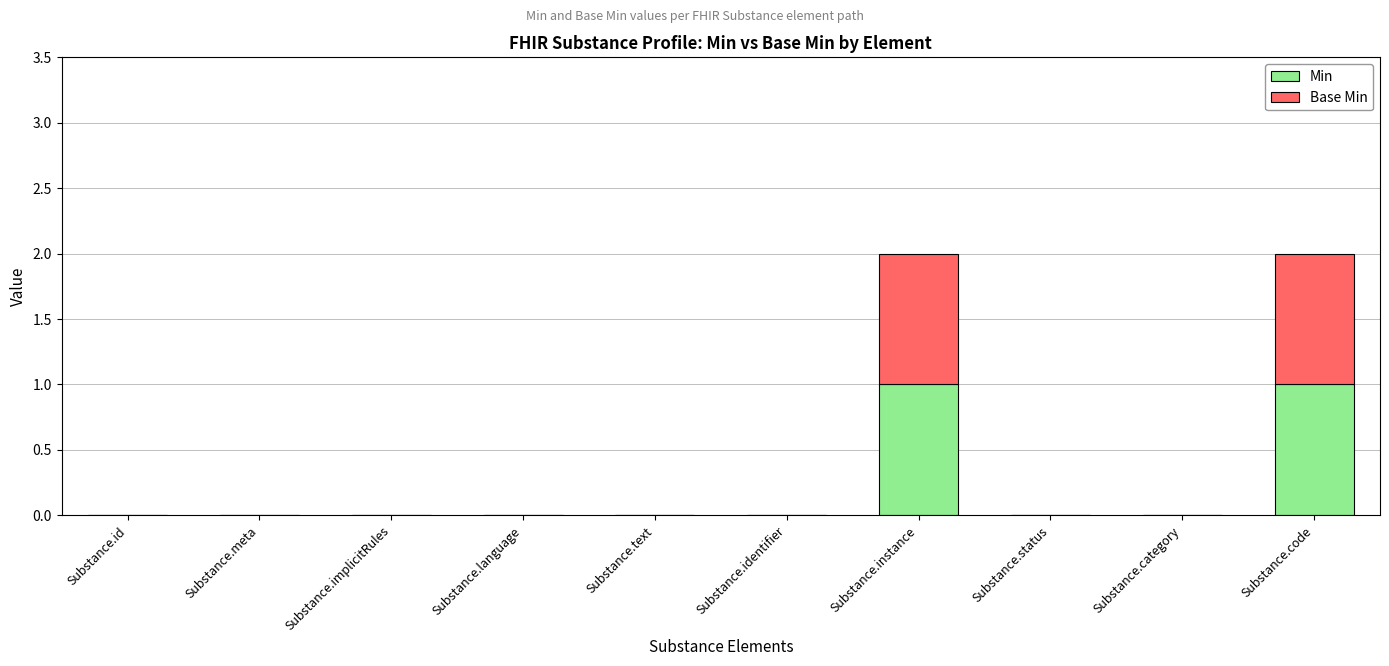

Is it true that Min equals 0 at Substance.meta?

True